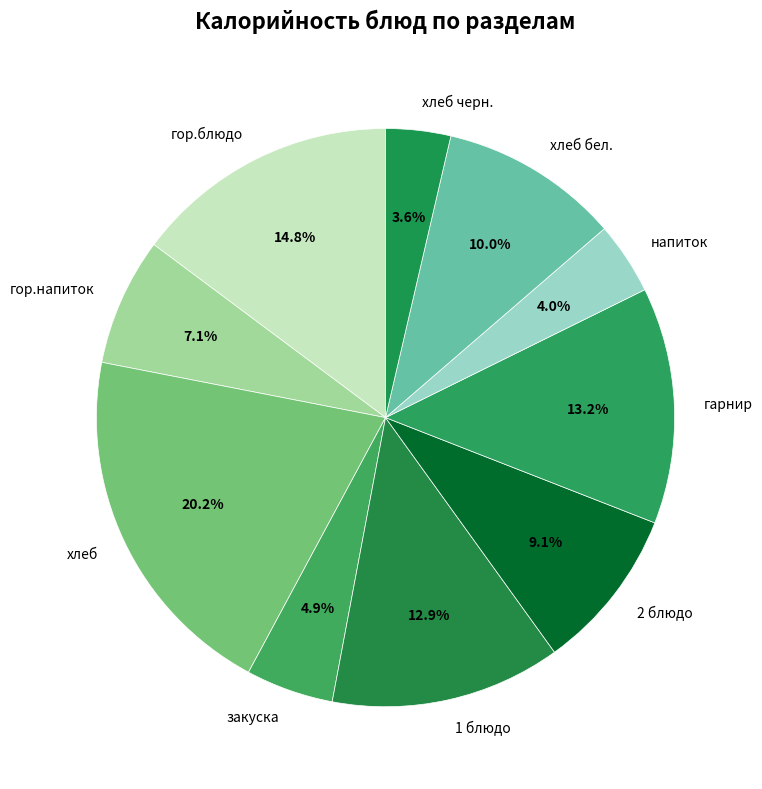

What percentage do 1 блюдо and закуска together represent?

17.8%